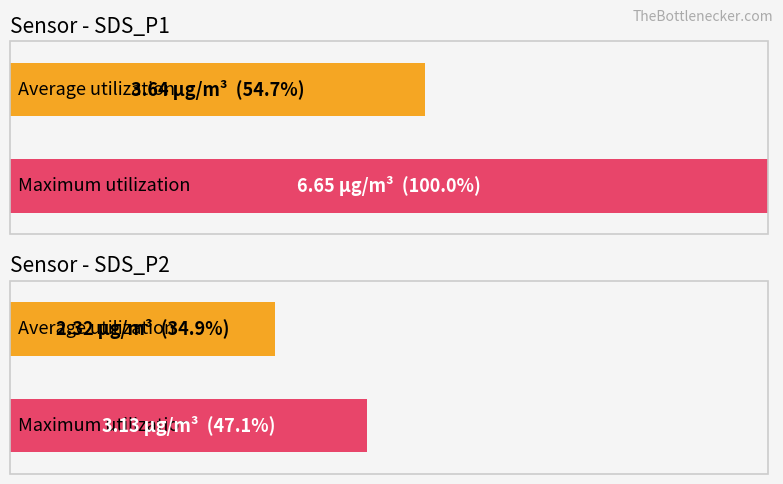

What are all the series names shown in the legend?

Average utilization, Maximum utilization